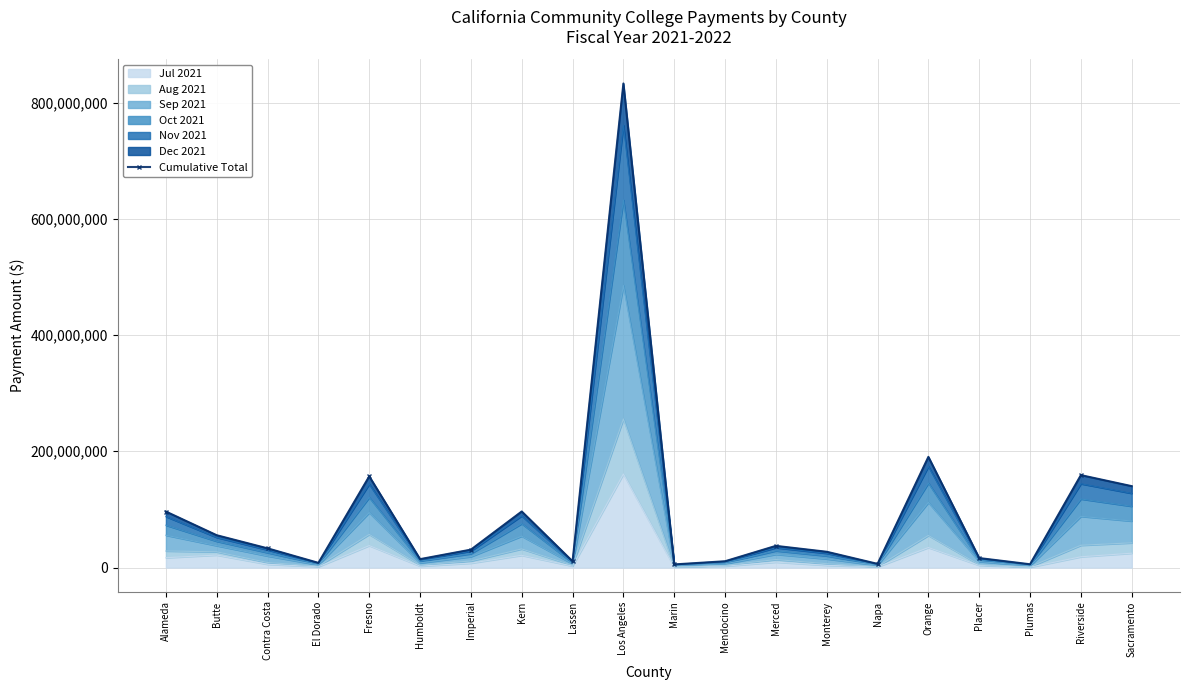

How many lines are shown in the chart?

1